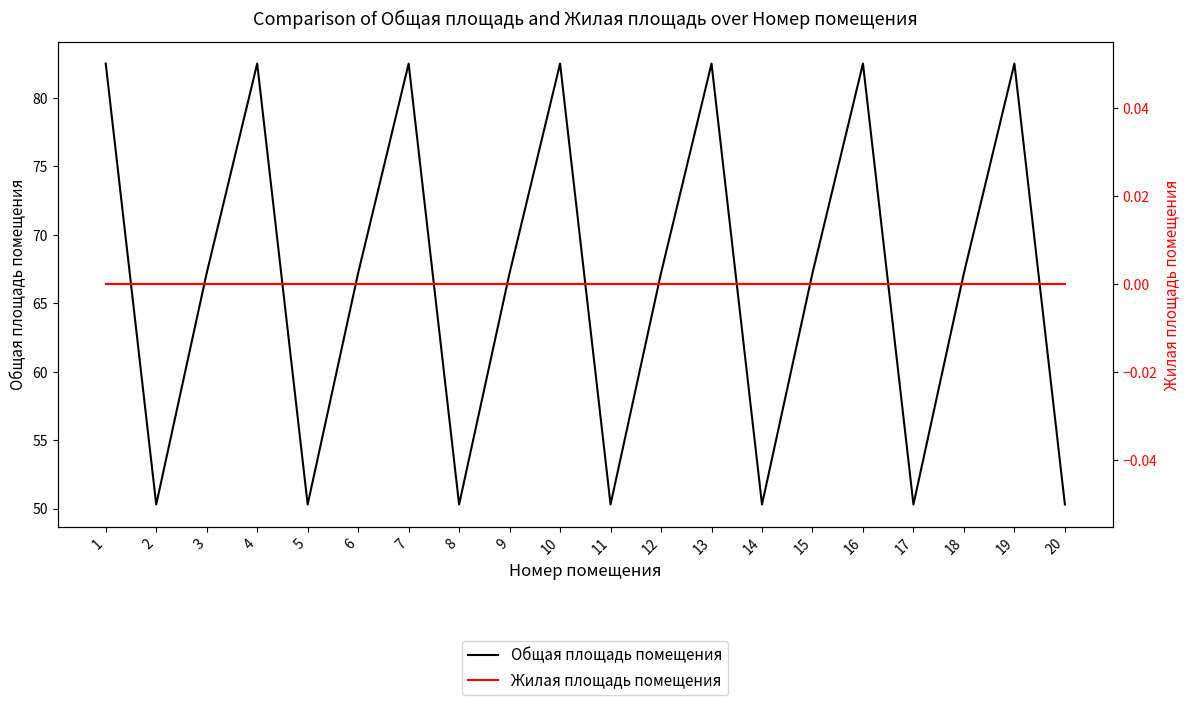

At how many categories does at least one series exceed 52?

13